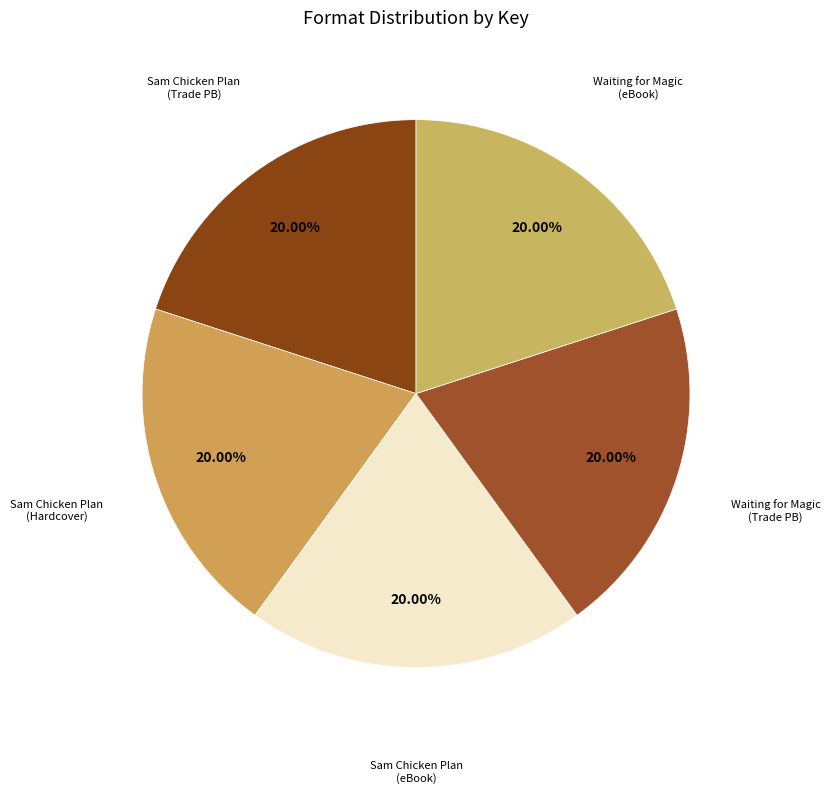

Count the number of slices in the pie.

5